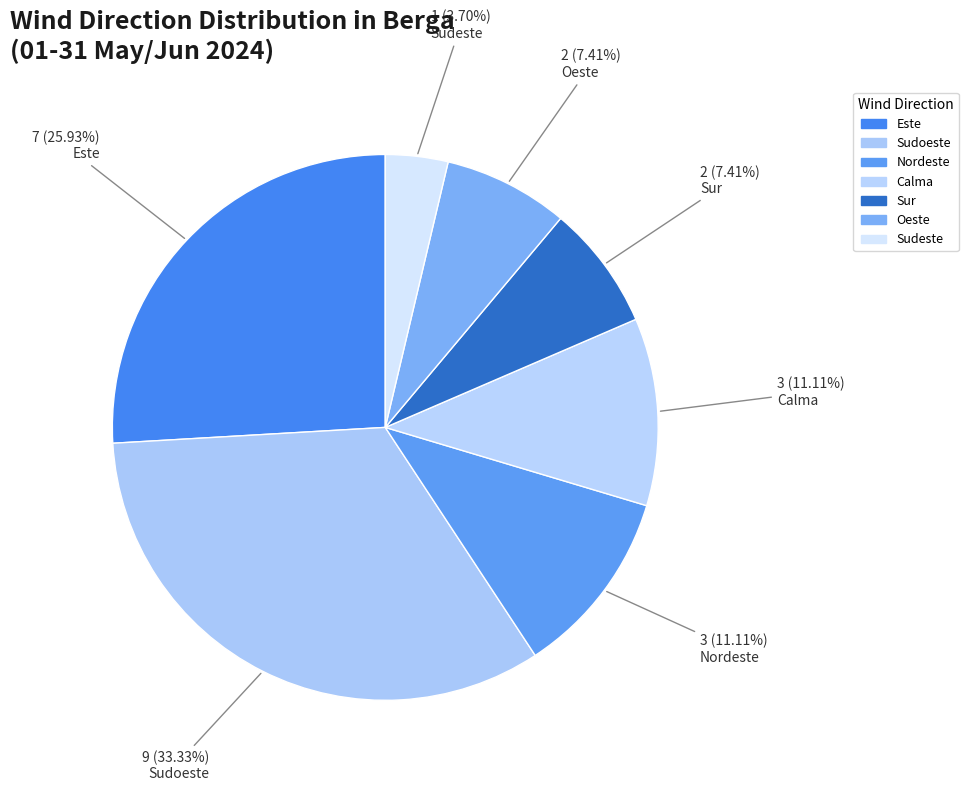

How many slices are in this pie chart?

7